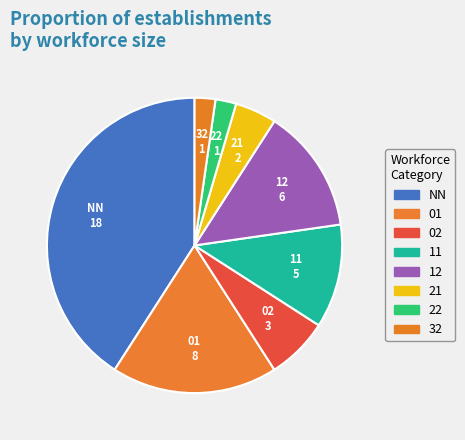

How many slices are in this pie chart?

8